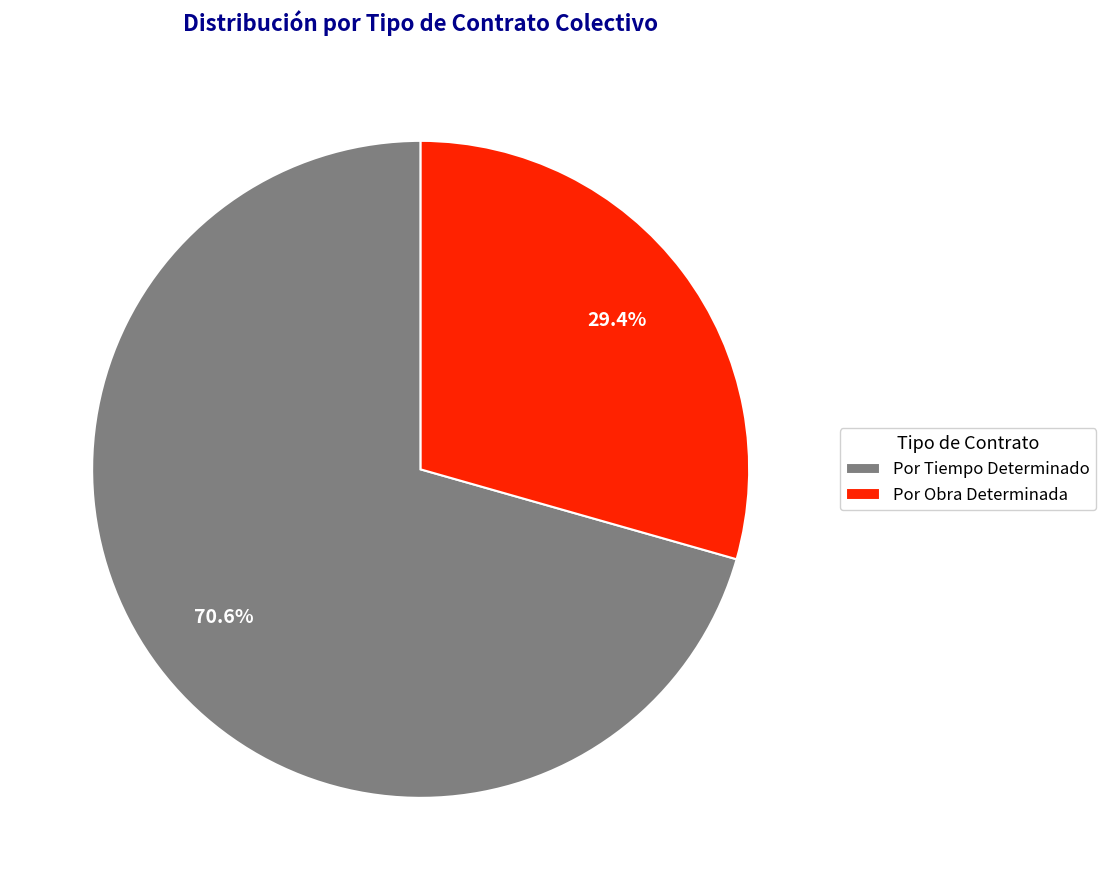

How many slices are in this pie chart?

2